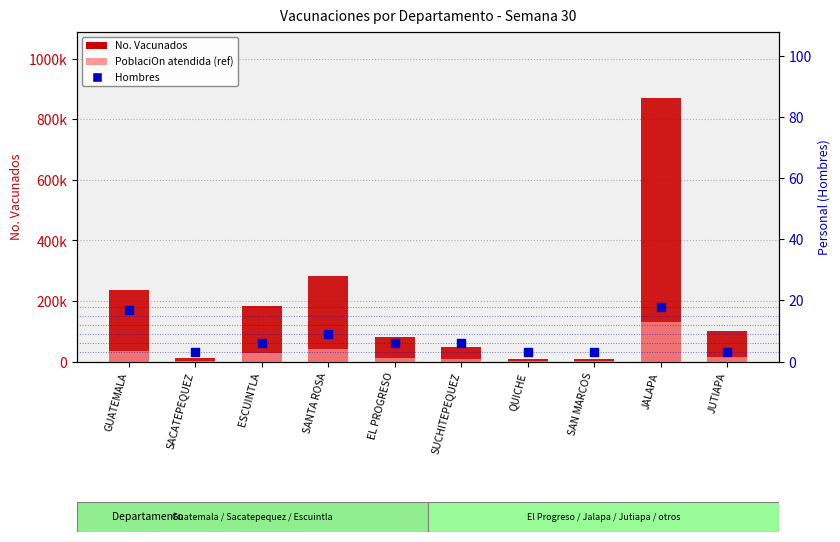

At how many categories does at least one series exceed 758258?

1